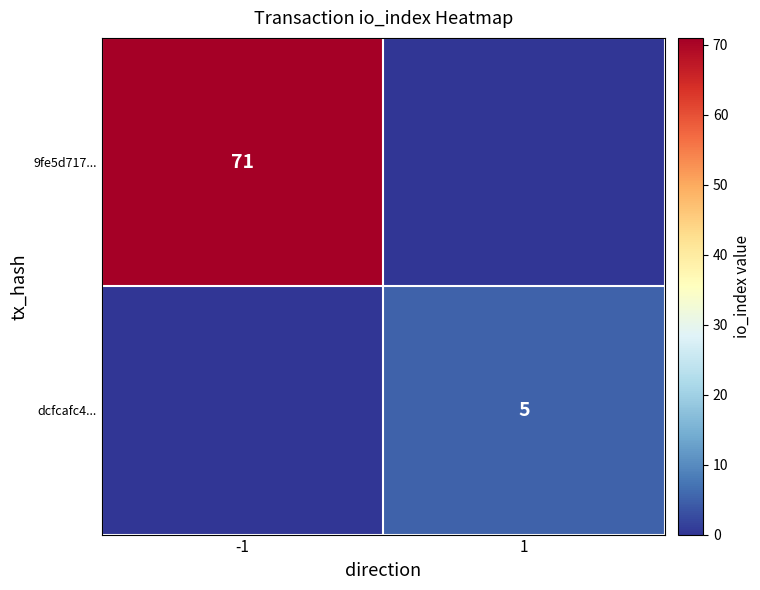

The value of dcfcafc4... at 1 is 5. True or false?

True